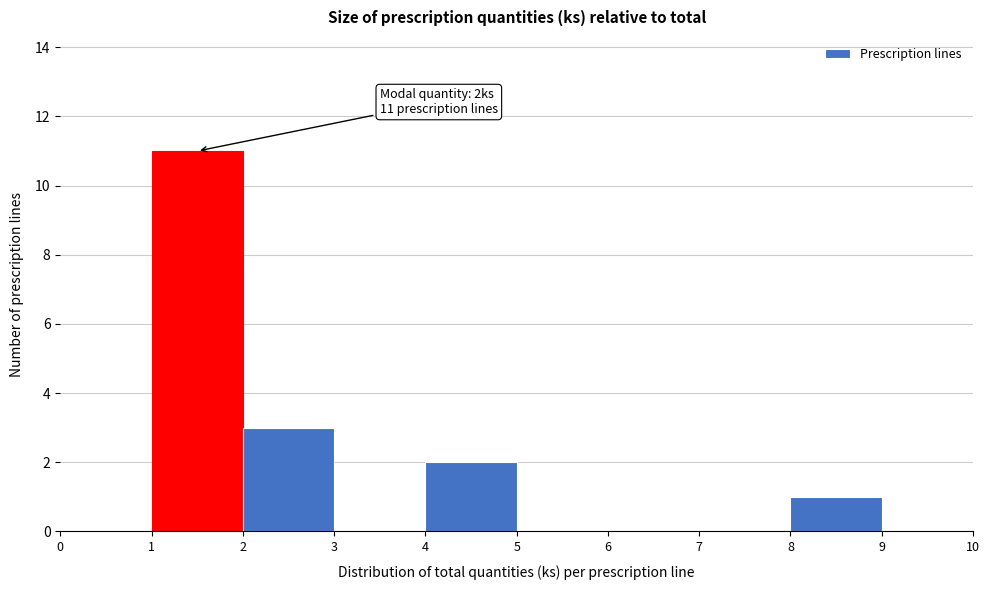

Which range on the x-axis has the tallest bar?

1 to 2